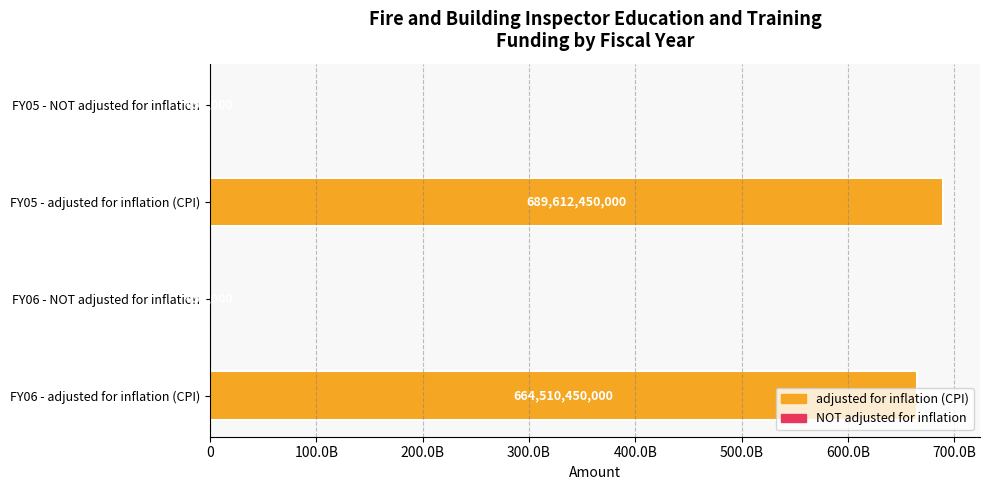

Are the bars horizontal?

Yes